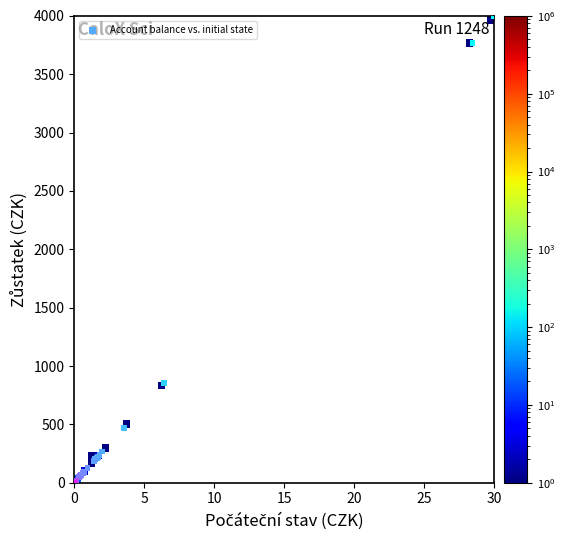

What Y value in the scatter plot is closest to 2000?

856.0